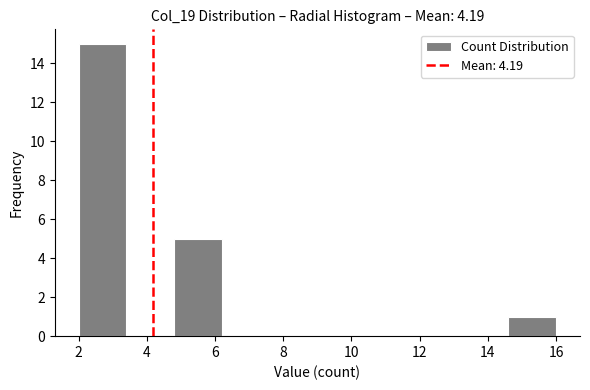

Reading left to right, list every bar in this chart as the range it spans on the x-axis followed by its height. The values are not printed on the chart, so give them approximately, as read against the axis.

2.0 to 3.4: 15
3.4 to 4.8: 0
4.8 to 6.2: 5
6.2 to 7.6: 0
7.6 to 9.0: 0
9.0 to 10.4: 0
10.4 to 11.8: 0
11.8 to 13.2: 0
13.2 to 14.6: 0
14.6 to 16.0: 1